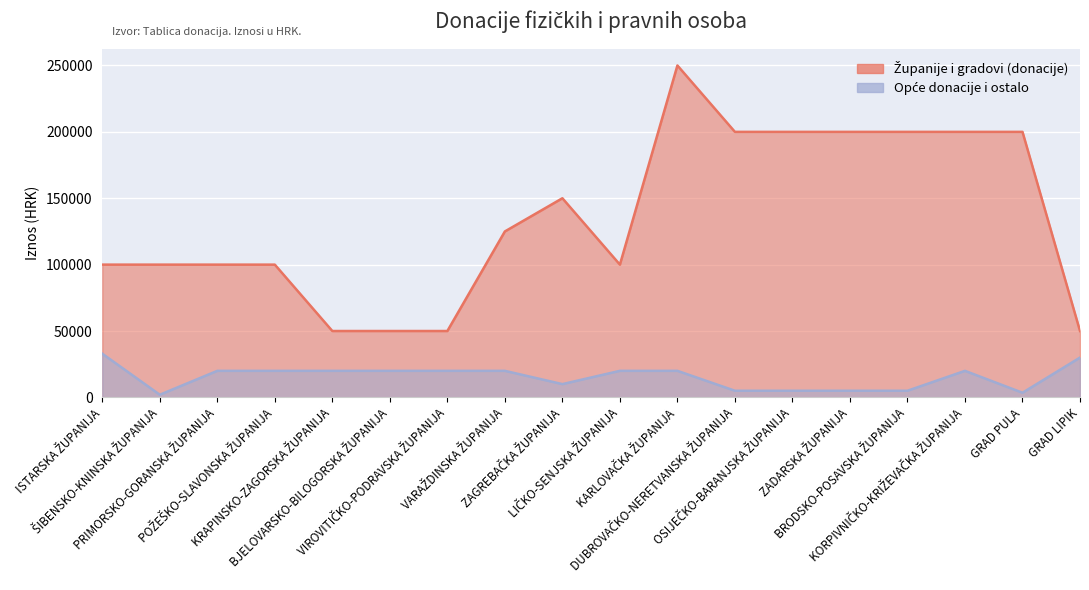

The value of Županije i gradovi (donacije) at BJELOVARSKO-BILOGORSKA ŽUPANIJA is 50000.0. True or false?

True